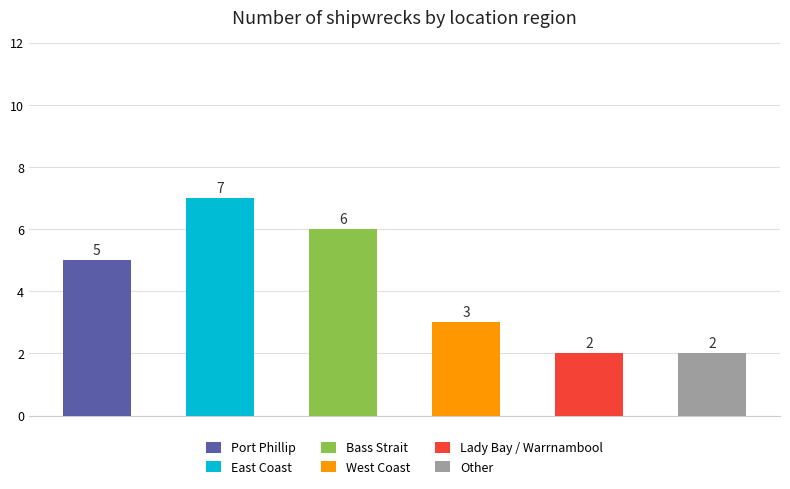

The chart shows a value of 3 at West Coast. True or false?

True